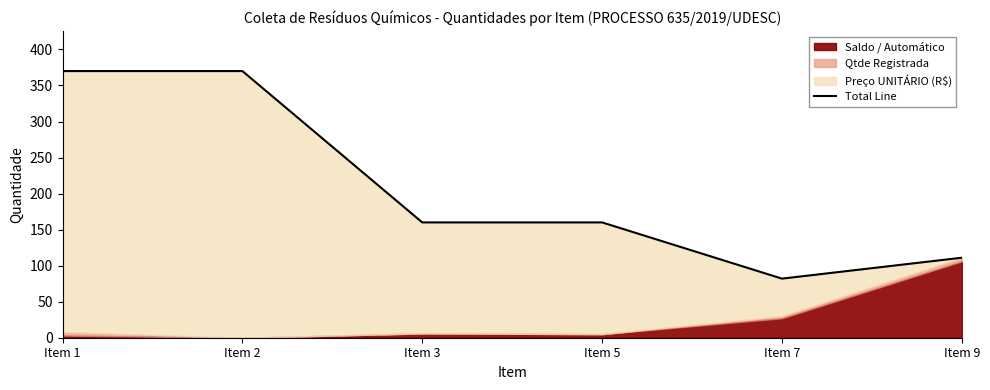

What is the value of the 1st point from the left?

370